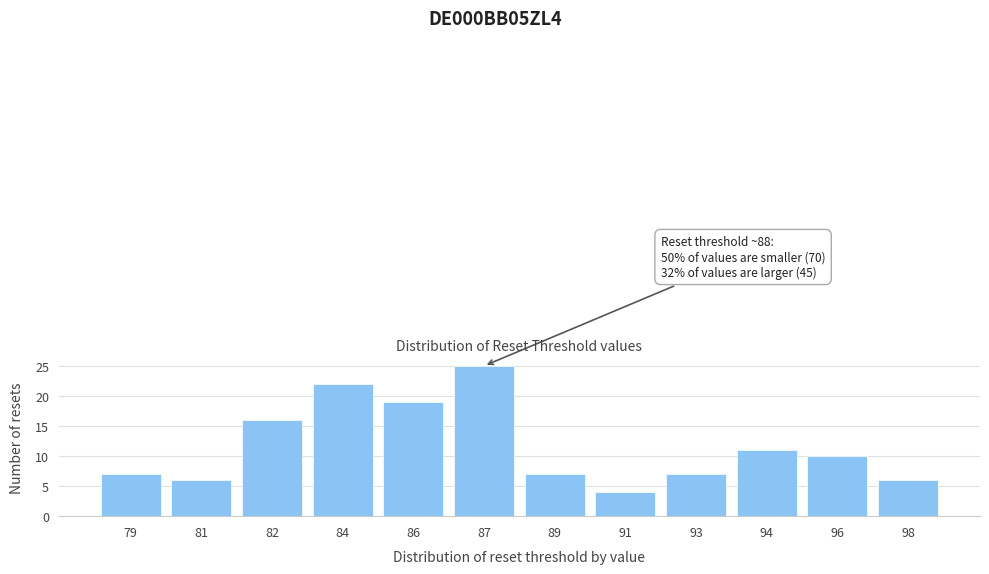

Reading left to right, what are all the values shown in this chart?

79=7	81=6	82=16	84=22	86=19	87=25	89=7	91=4	93=7	94=11	96=10	98=6